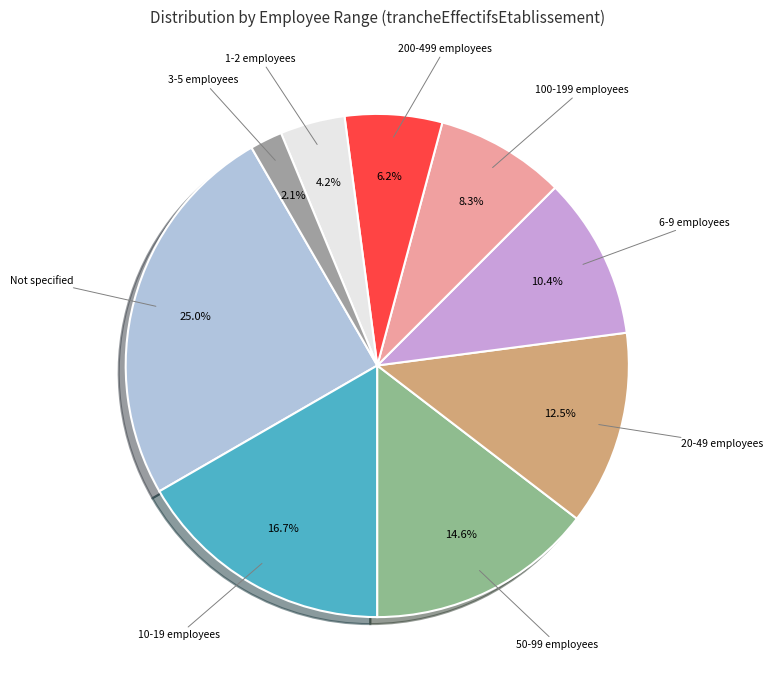

To the nearest percent, what is the average slice percentage?

11%